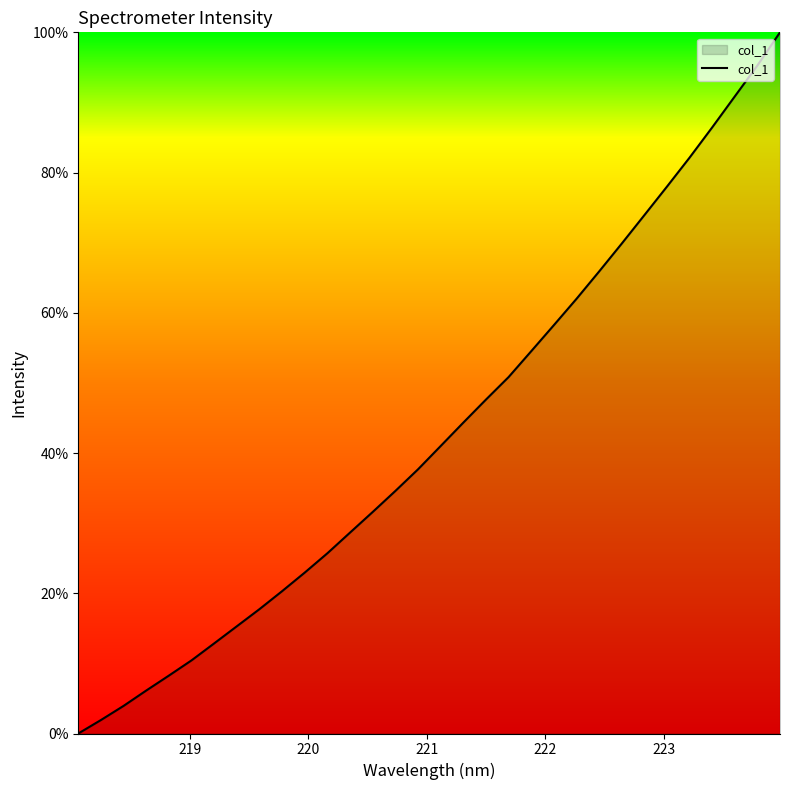

What is the difference between the maximum and minimum values?

100.0